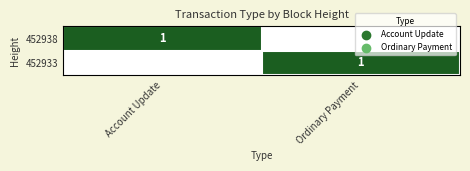

What is the spread (max minus min) of values at Account Update?

1